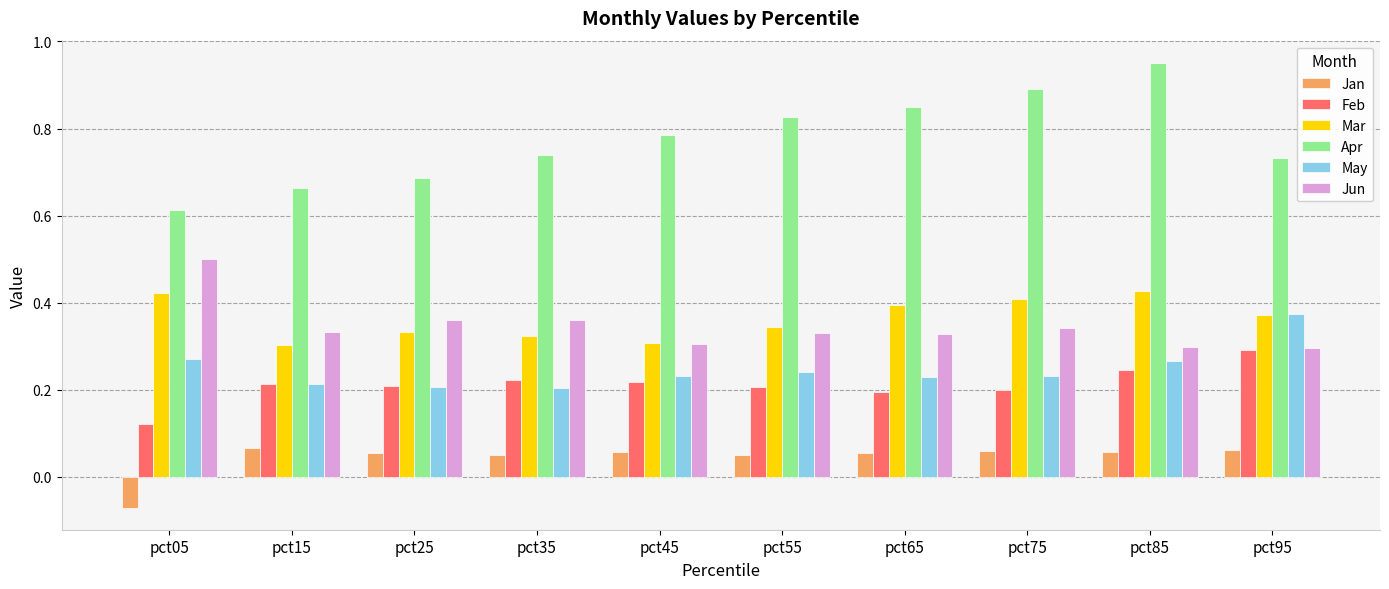

How many Feb values are between 0 and 1?

10